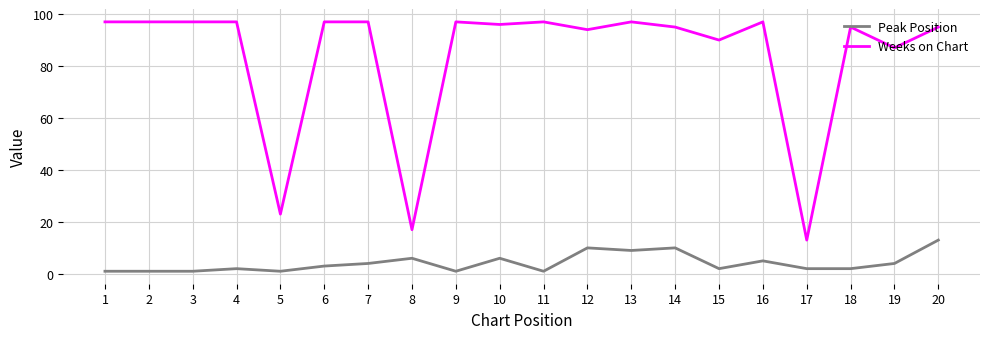

Which series changed the most between 6 and 13?

Peak Position